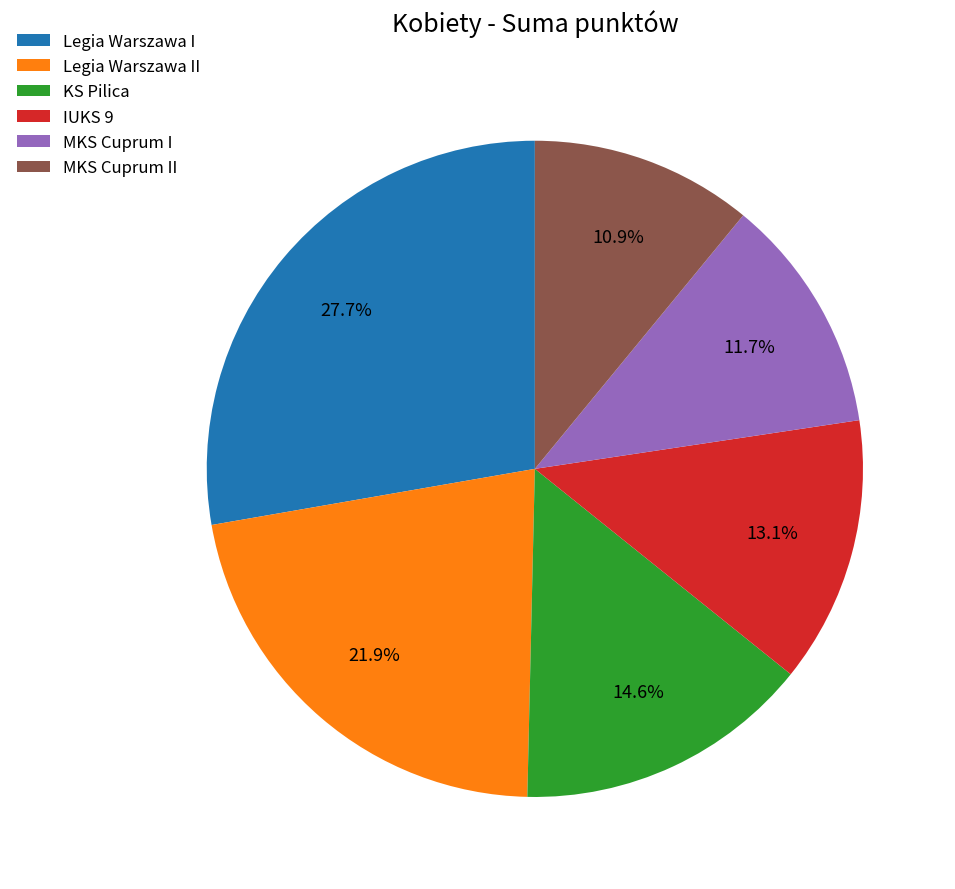

To the nearest percent, what percentage of the pie is MKS Cuprum I?

12%